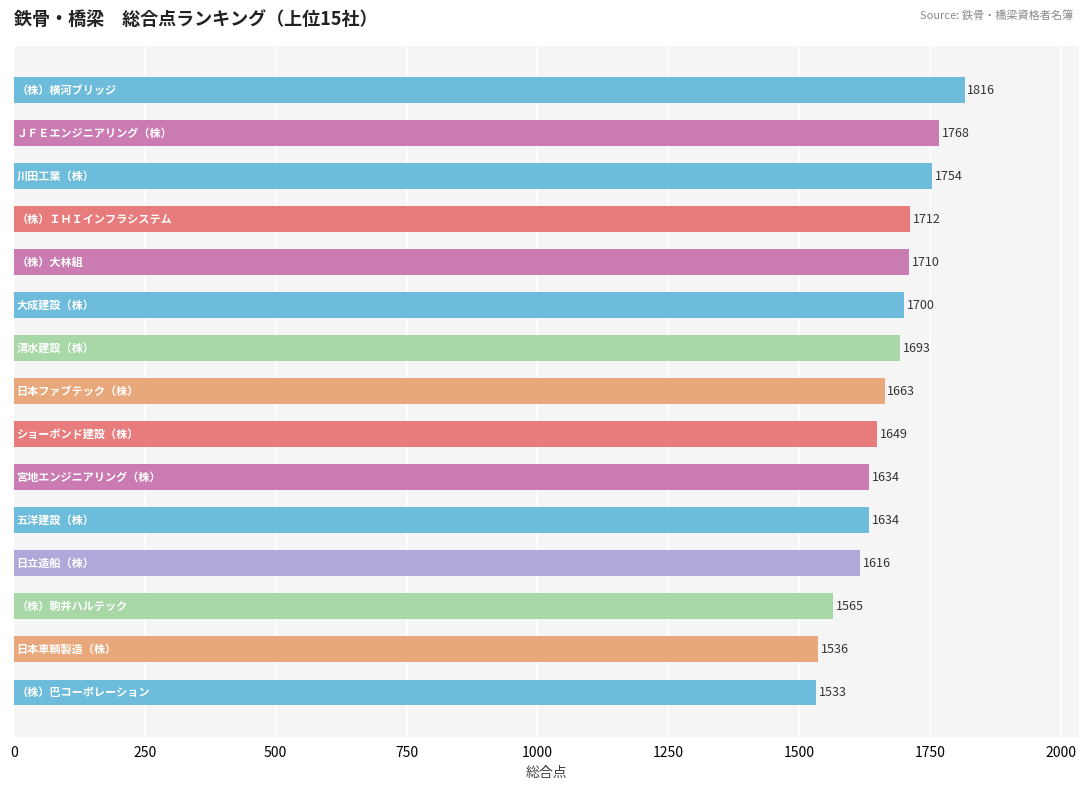

What is the greatest value displayed?

1816